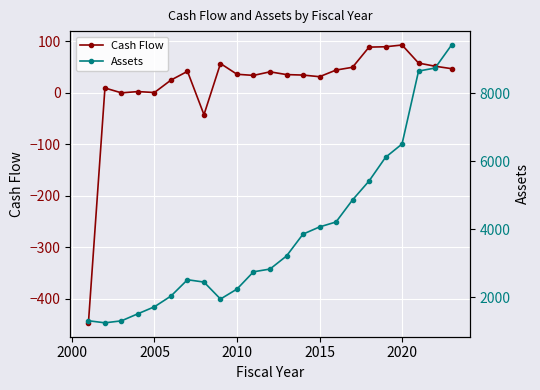

Which series has the widest spread of values?

Assets